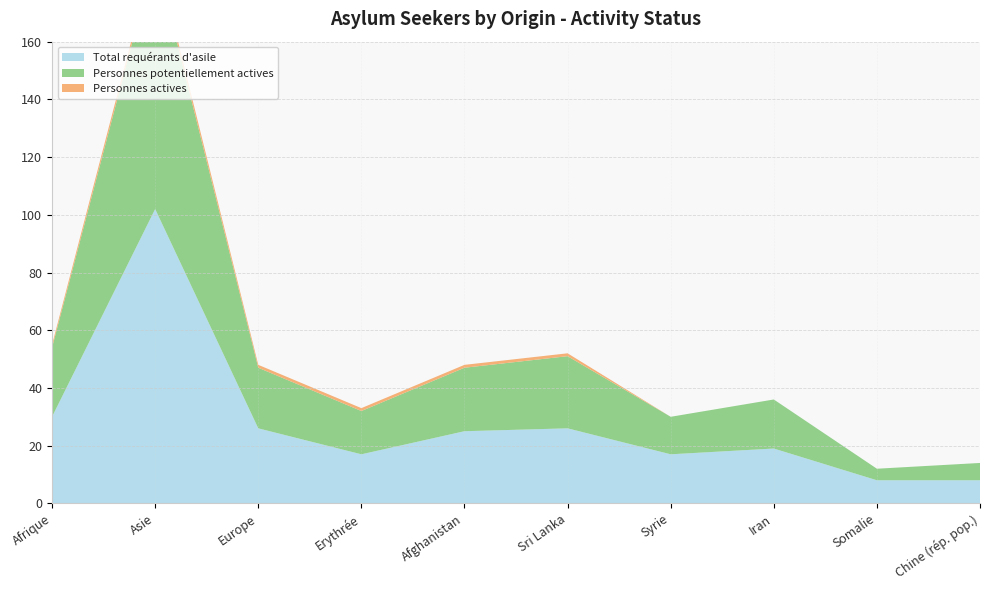

Reading right to left, list all the values displayed in this chart.

Total requérants d'asile: Chine (rép. pop.)=8	Somalie=8	Iran=19	Syrie=17	Sri Lanka=26	Afghanistan=25	Erythrée=17	Europe=26	Asie=102	Afrique=30
Personnes potentiellement actives: Chine (rép. pop.)=6	Somalie=4	Iran=17	Syrie=13	Sri Lanka=25	Afghanistan=22	Erythrée=15	Europe=21	Asie=88	Afrique=24
Personnes actives: Chine (rép. pop.)=0	Somalie=0	Iran=0	Syrie=0	Sri Lanka=1	Afghanistan=1	Erythrée=1	Europe=1	Asie=2	Afrique=1